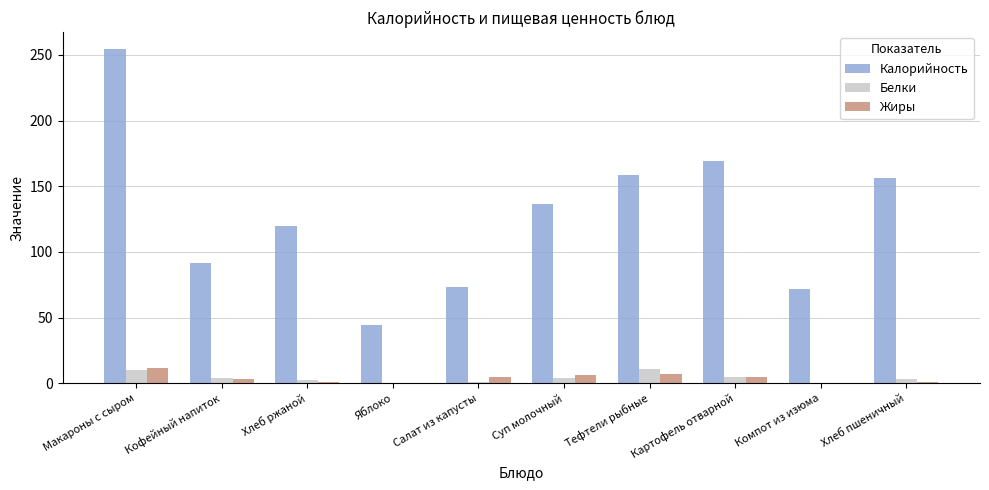

How many data points in Белки are above 3?

6